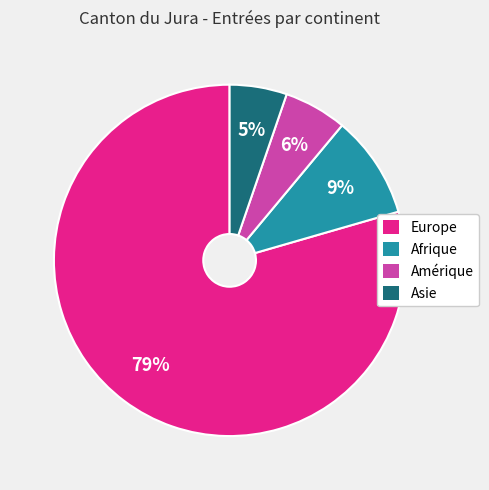

To the nearest percent, what is the average slice percentage?

25%